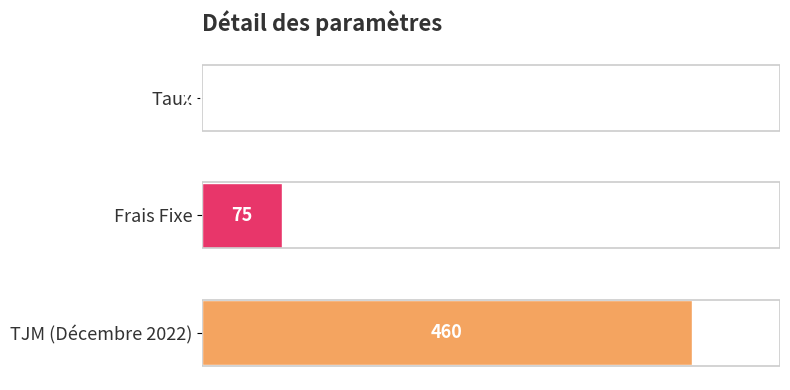

At which label is the value closest to 230?

Frais Fixe